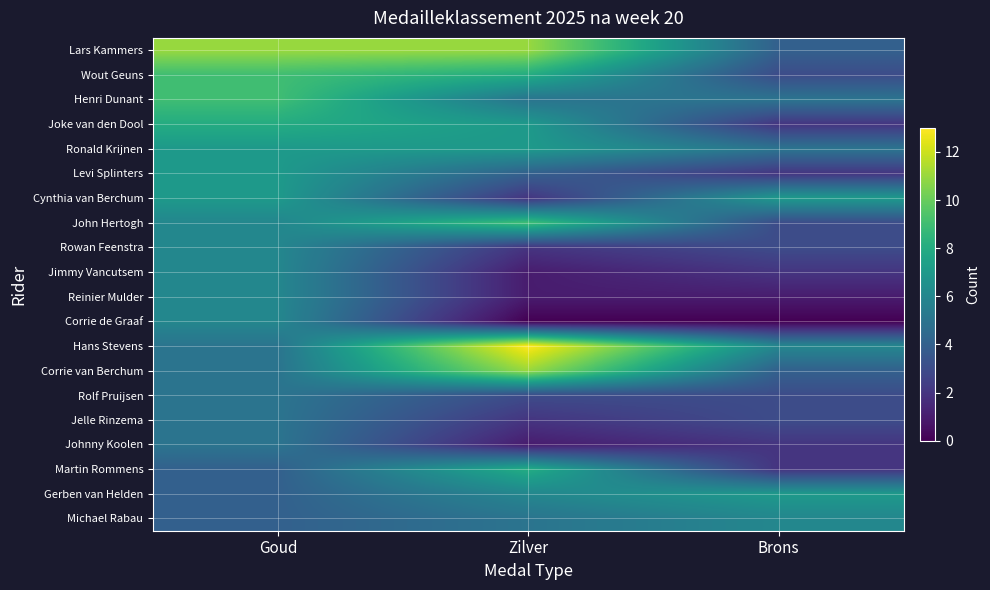

Which series has the largest total across all categories?

Lars Kammers